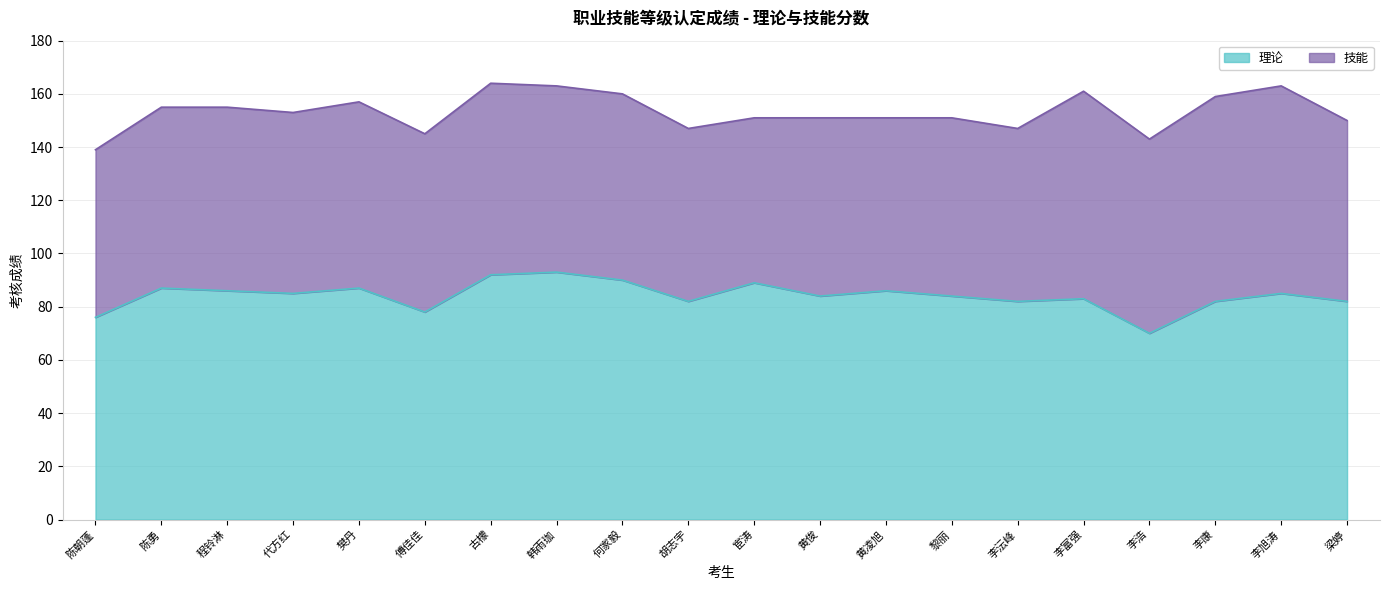

True or false: the data has more than 1 interior local peaks.

True